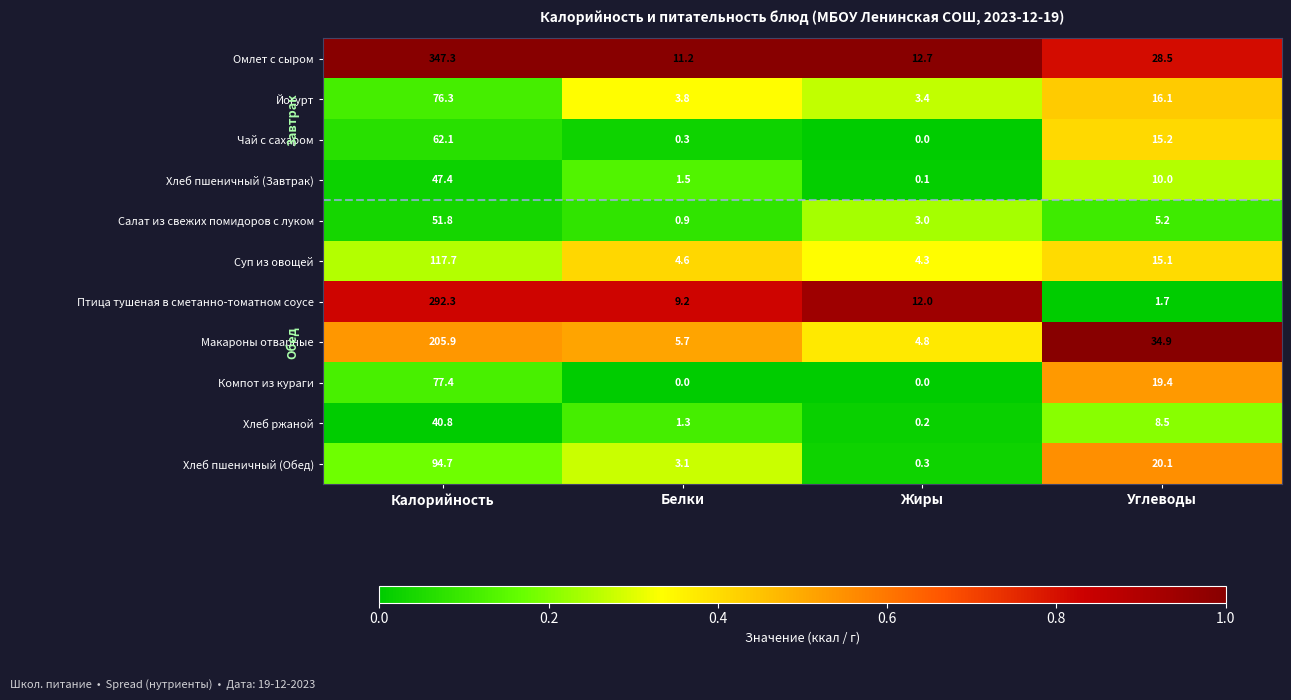

Which series has the largest total across all categories?

Омлет с сыром